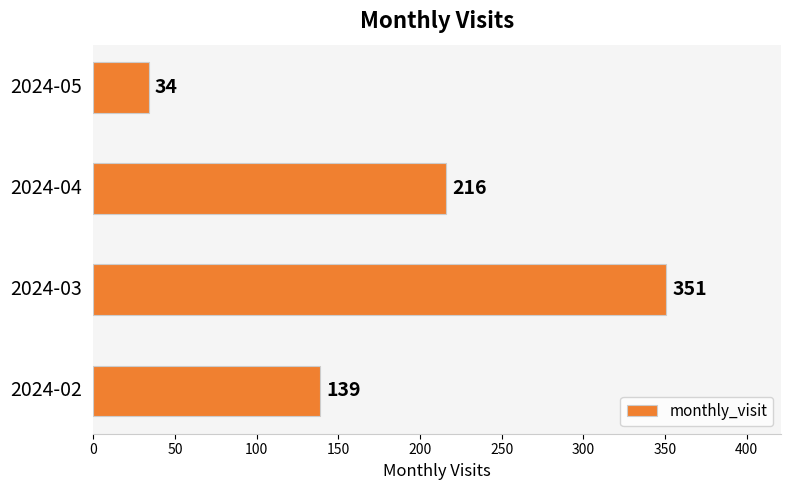

Count the values in the range 139 to 351.

3